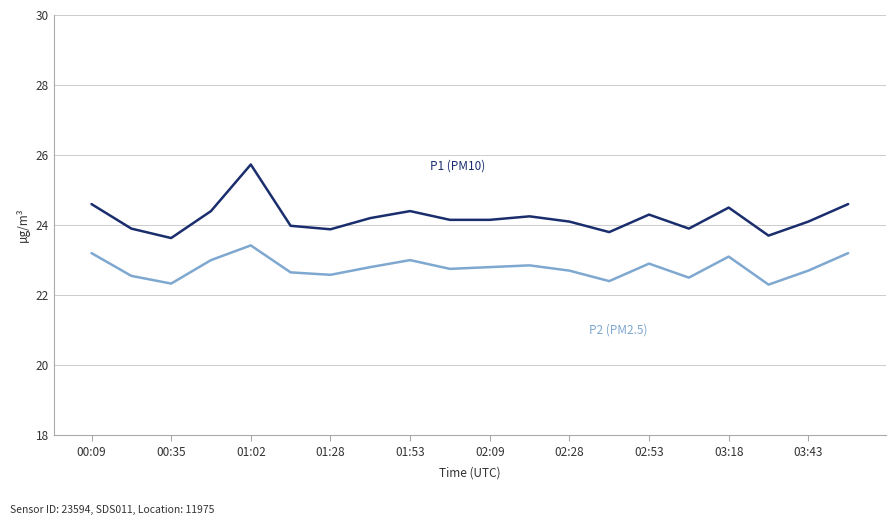

What is the maximum value shown in the chart?

25.7